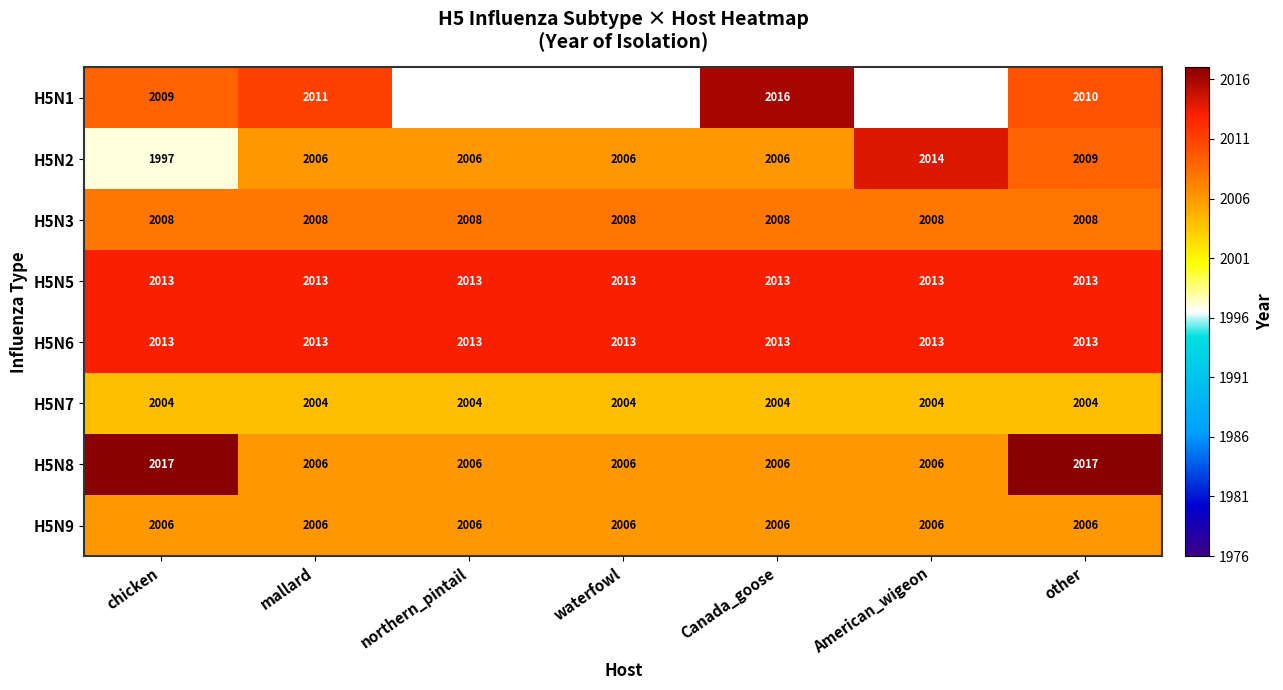

Count the number of data series in this chart.

8